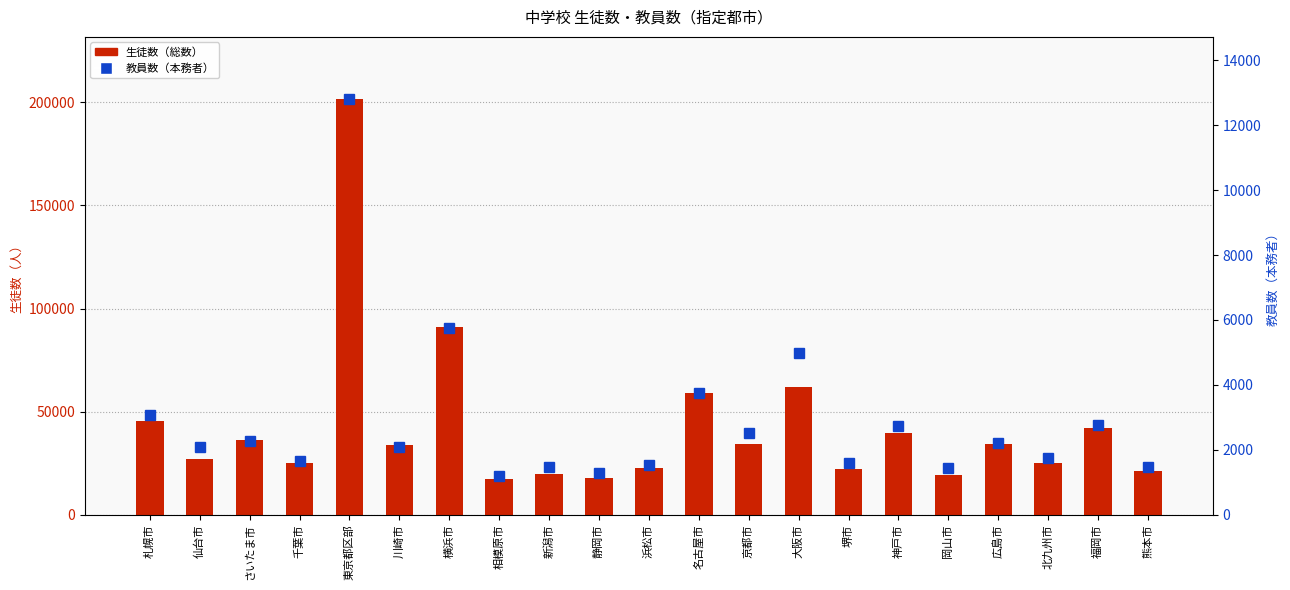

Where does the 教員数（本務者） series first go above 2098?

札幌市